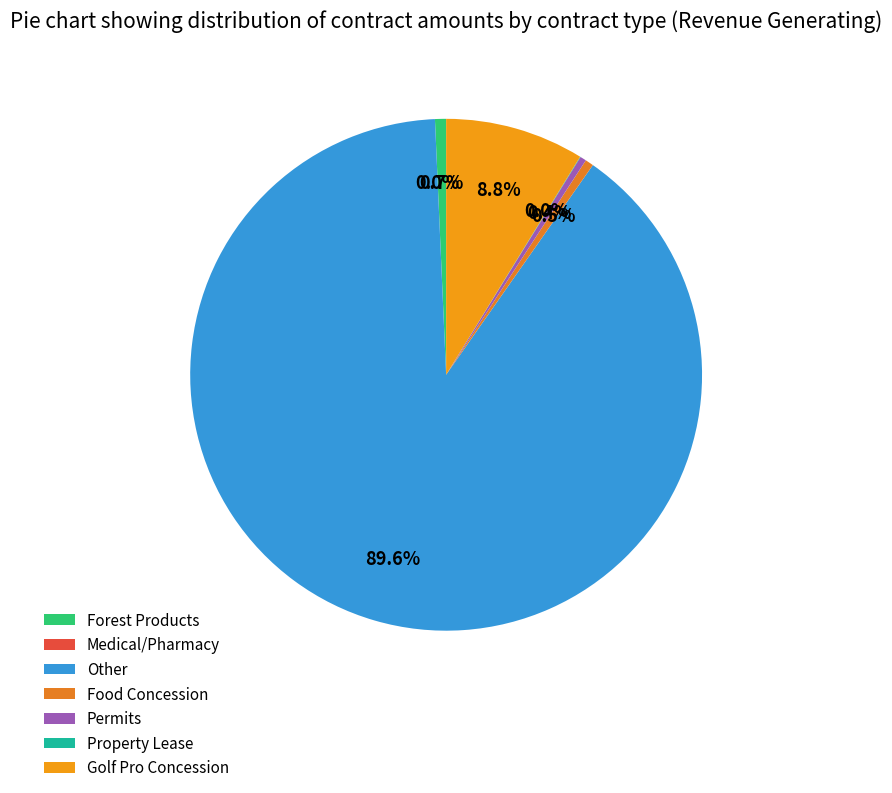

Is it true that Revenue Generating - Permits is 7% of the pie?

False